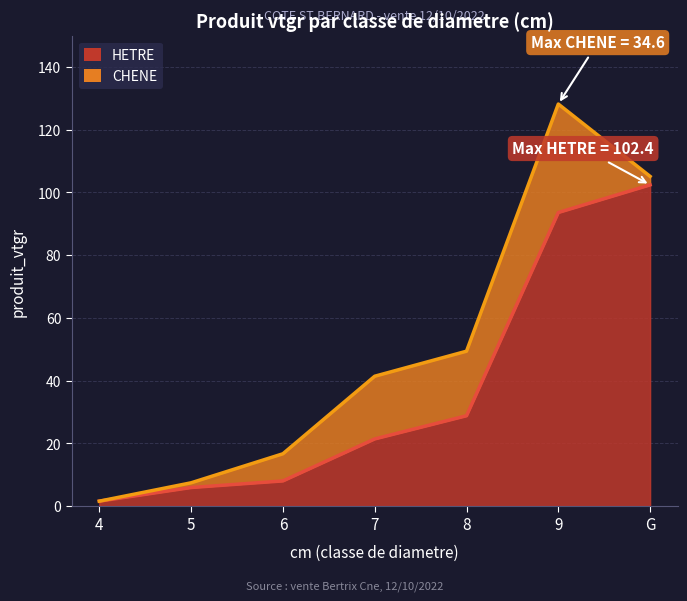

Reading left to right, what are all the values shown in this chart?

4=1.5	5=5.9	6=8.0	7=21.4	8=28.8	9=93.6	G=102.4